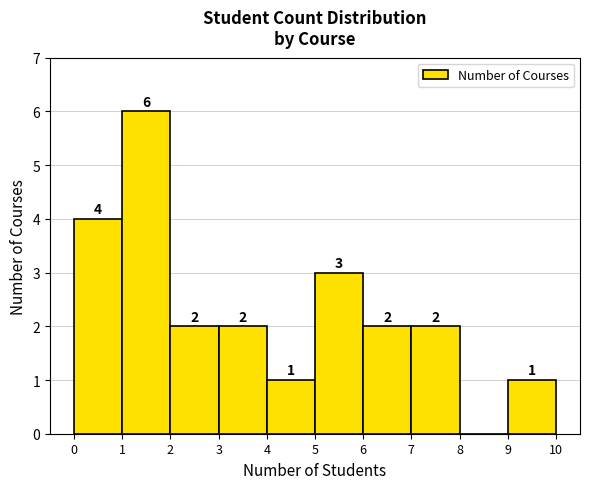

Over which range of the x-axis is the bar tallest?

1 to 2